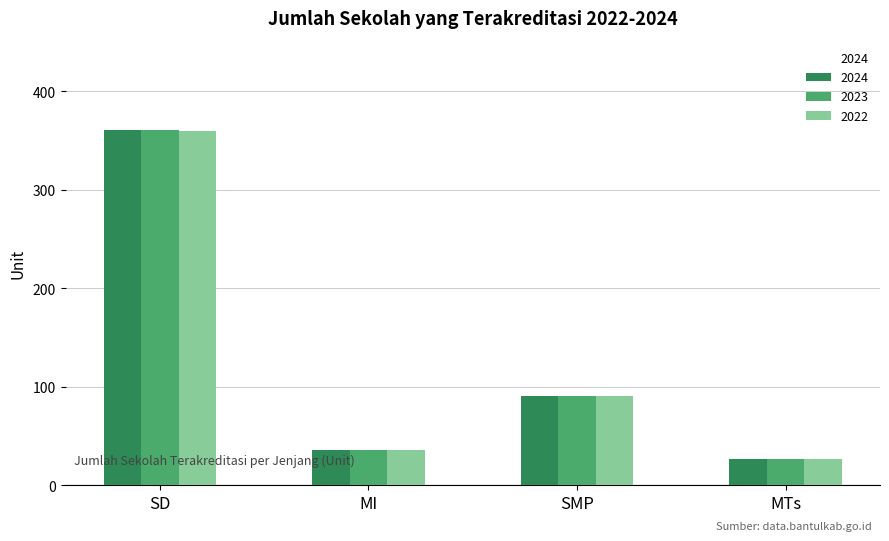

Are the bars grouped side by side (vs. stacked)?

Yes